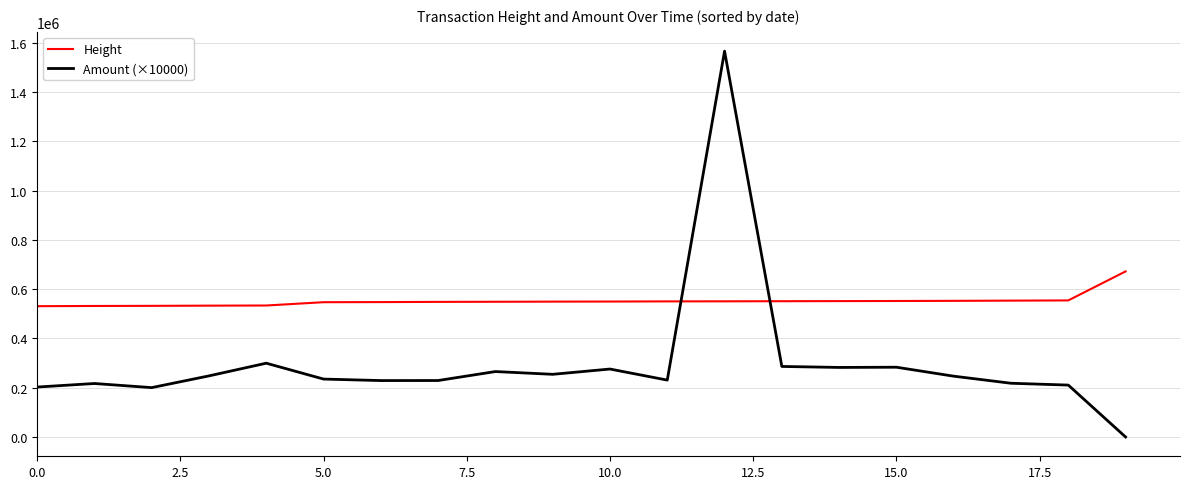

Does the chart have visible grid lines?

Yes